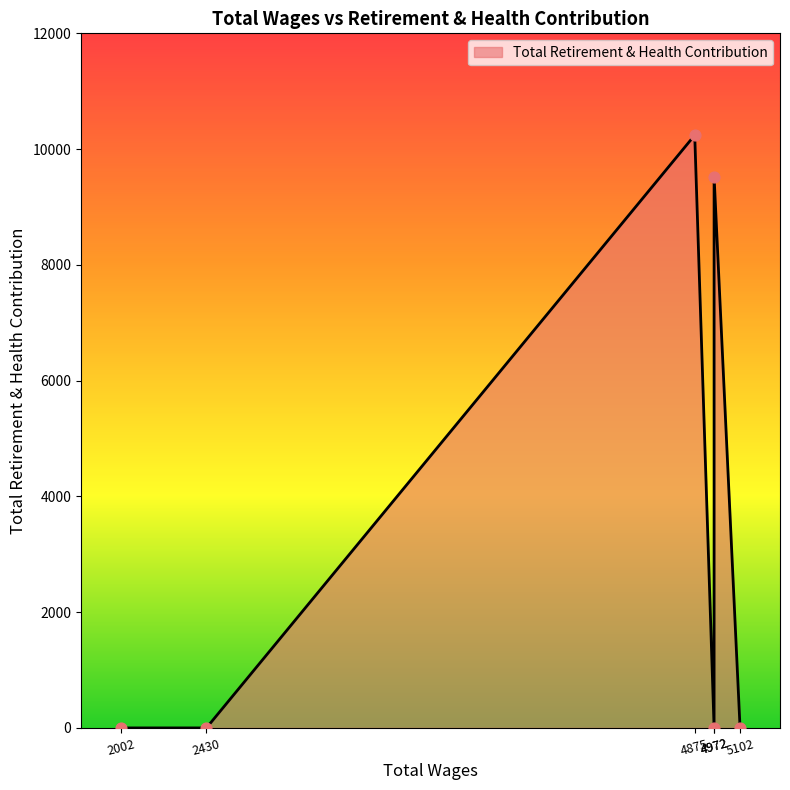

Between 4875.0 and 4972.0, which is larger?

4875.0